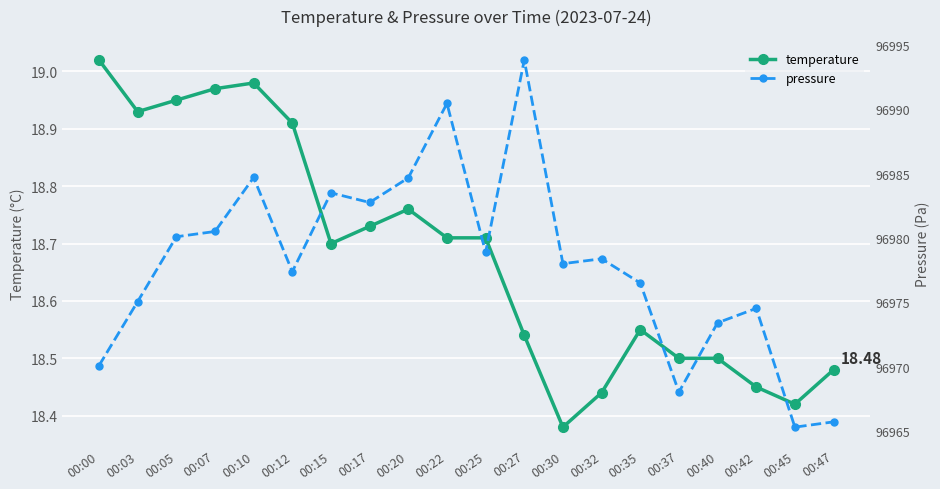

What value does the temperature series have at 00:30?

18.4